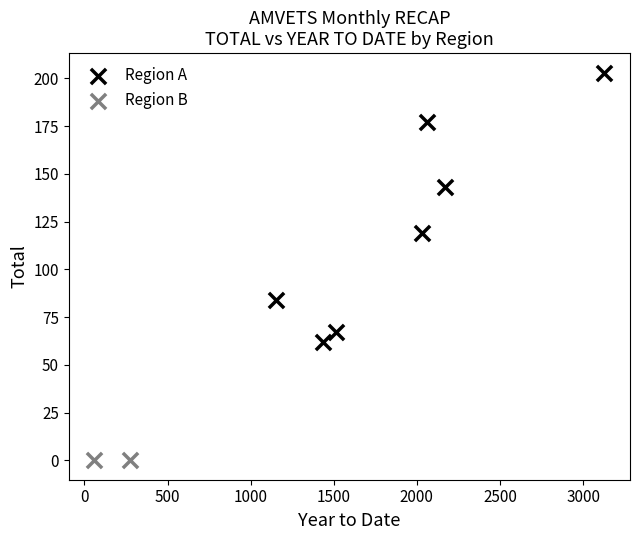

What are all the series names shown in the legend?

Region A, Region B